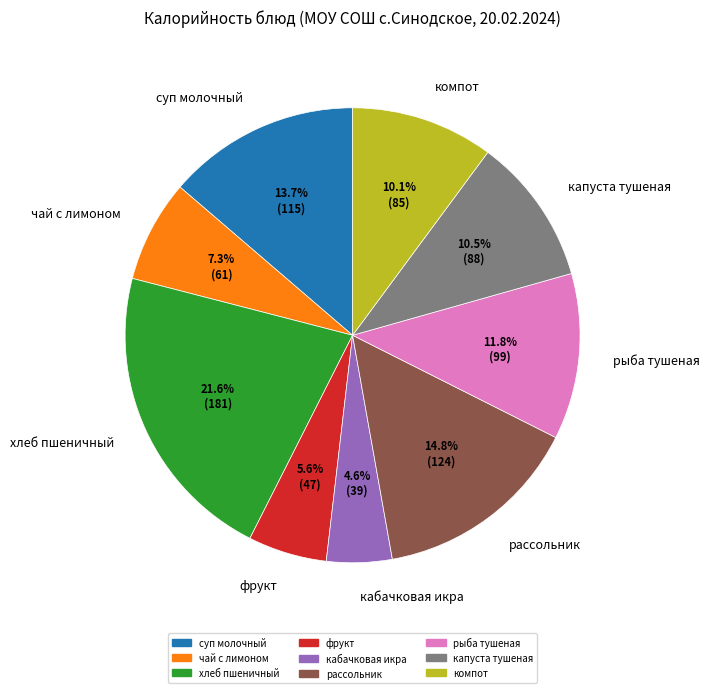

Is рыба тушеная the majority of the pie?

No